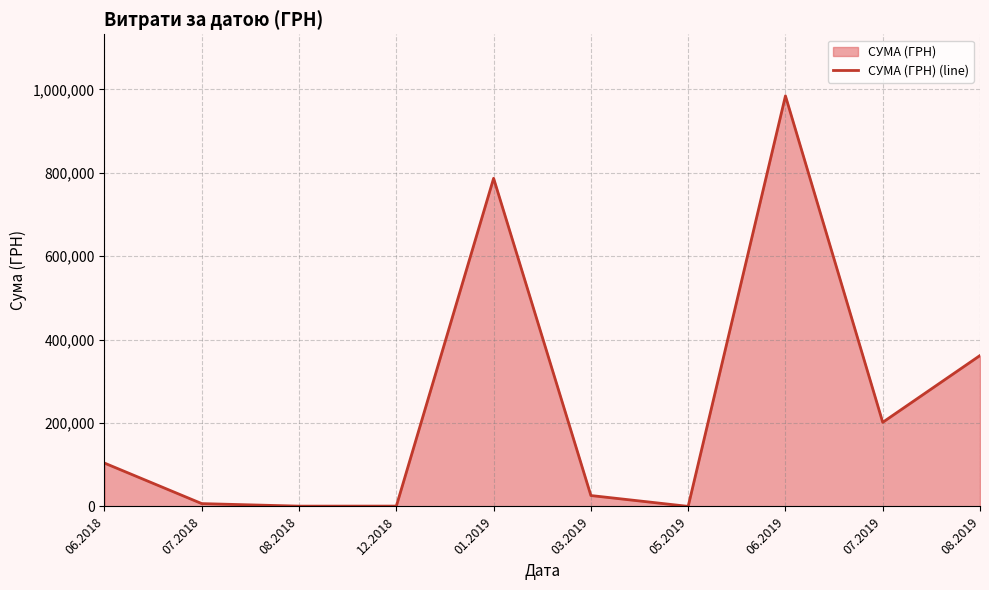

What is the label of the 5th point from the right?

03.2019